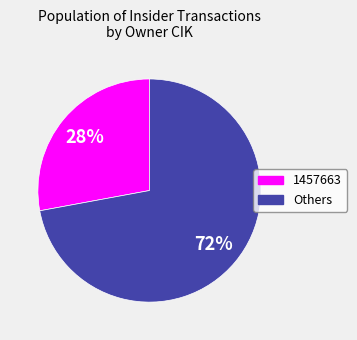

To the nearest percent, what is the average slice percentage?

50%